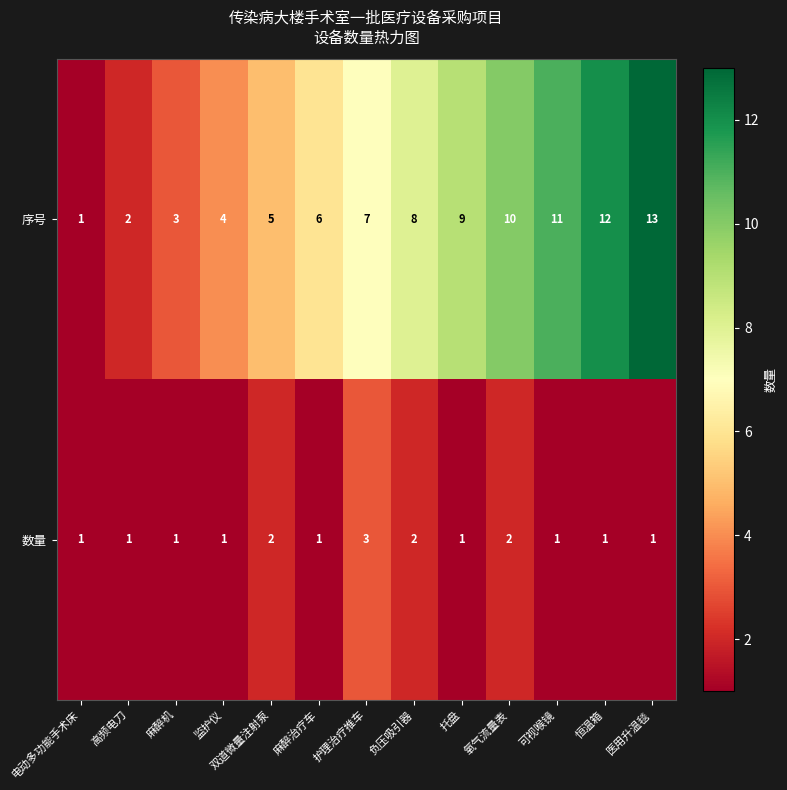

What is the sum of all 序号 values?

91